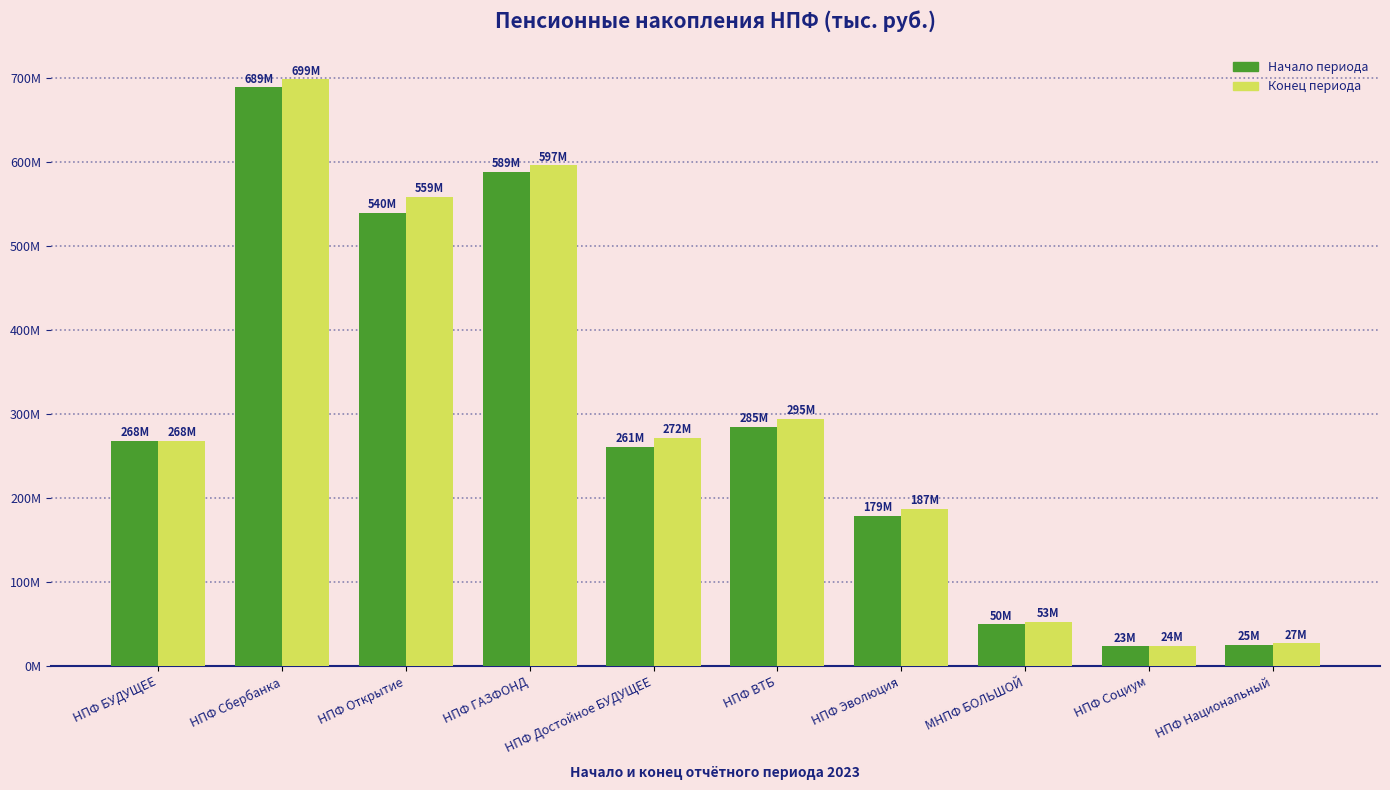

Does the chart contain any negative values?

No